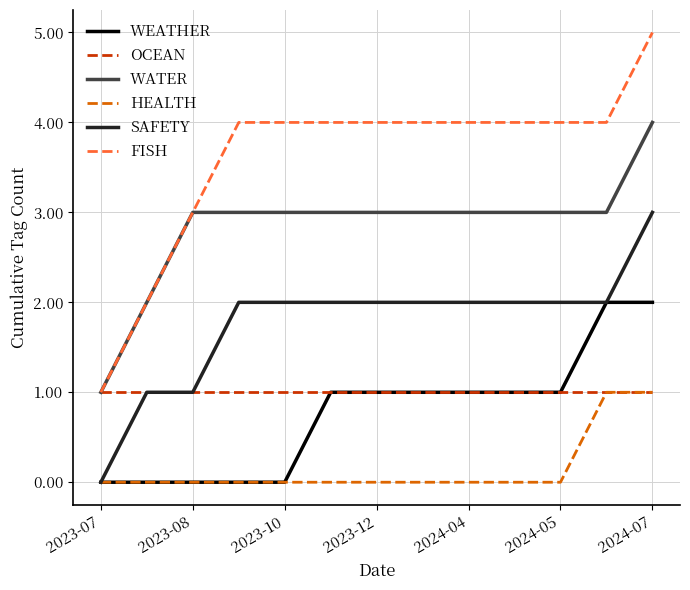

What is the maximum value for SAFETY?

3